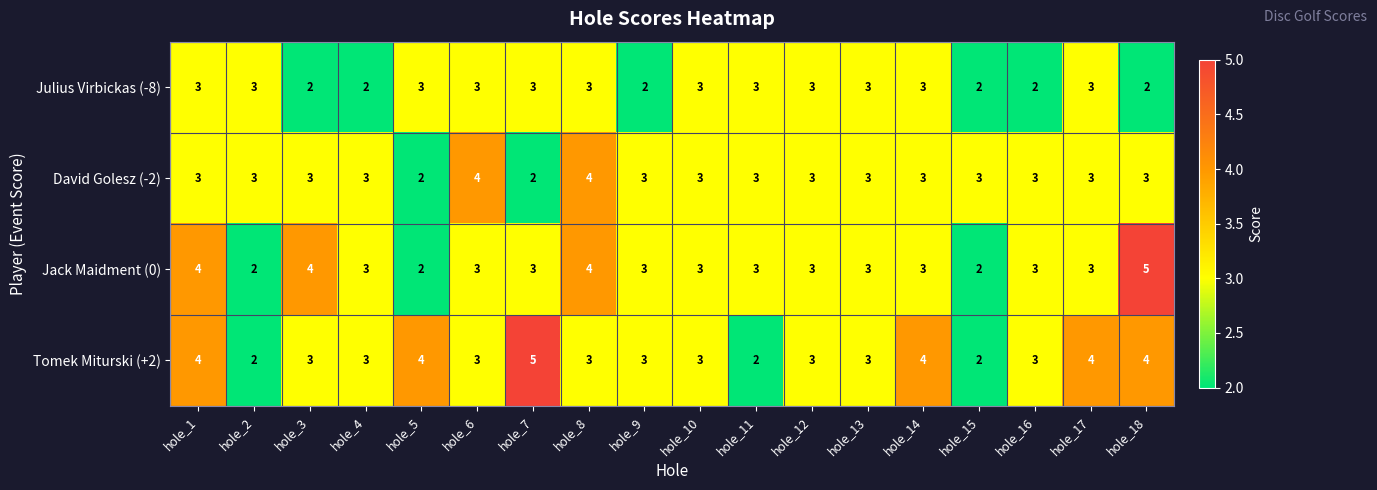

How many series are shown in this chart?

4